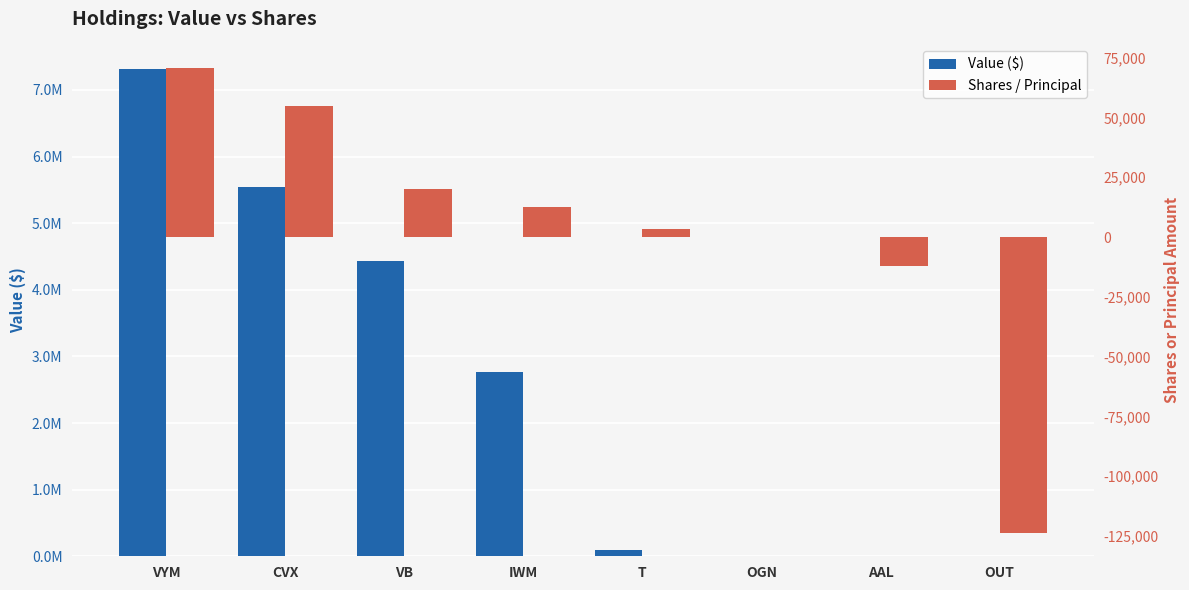

At how many categories does at least one series exceed 3661920?

3